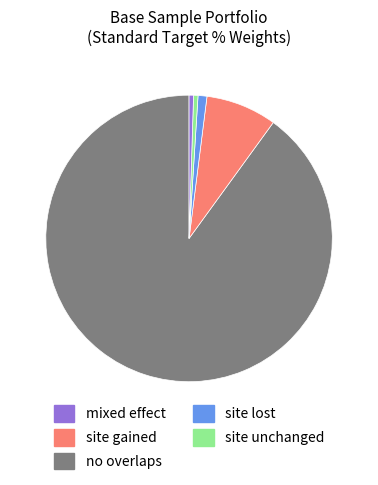

Is there any slice that represents more than half of the pie?

Yes